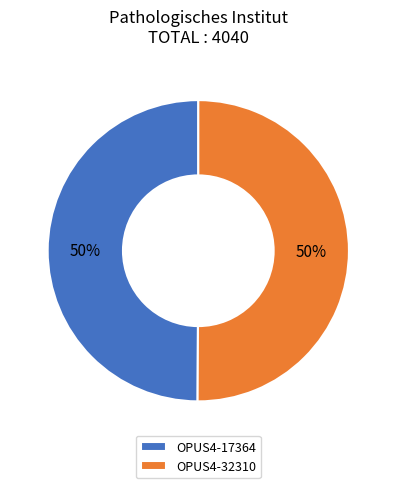

Approximately how many times larger is the value at OPUS4-17364 compared to OPUS4-32310?

1.0